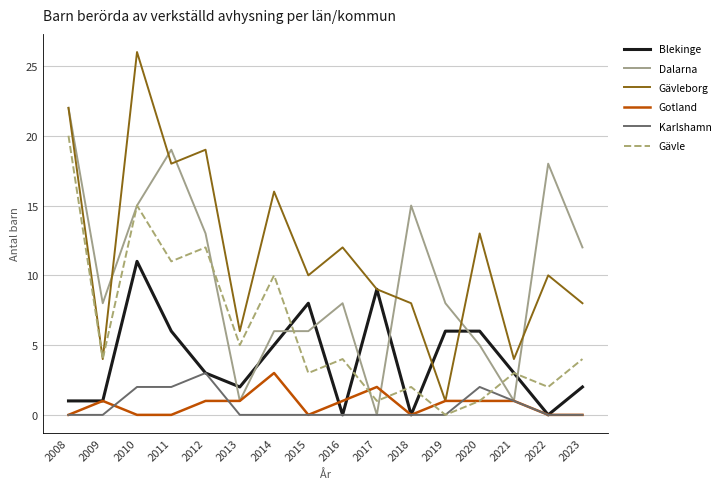

The Karlshamn series shows 2 at 2010. True or false?

True